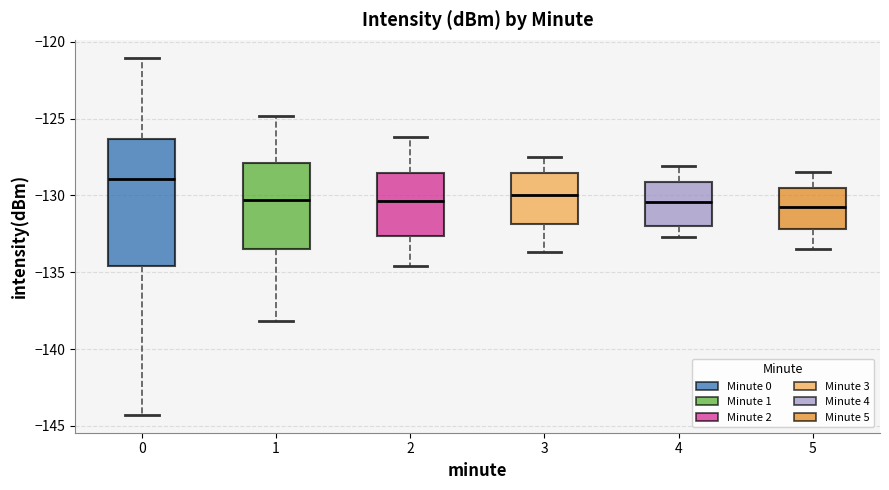

Which box is the tallest, from its lower edge to its upper edge?

0